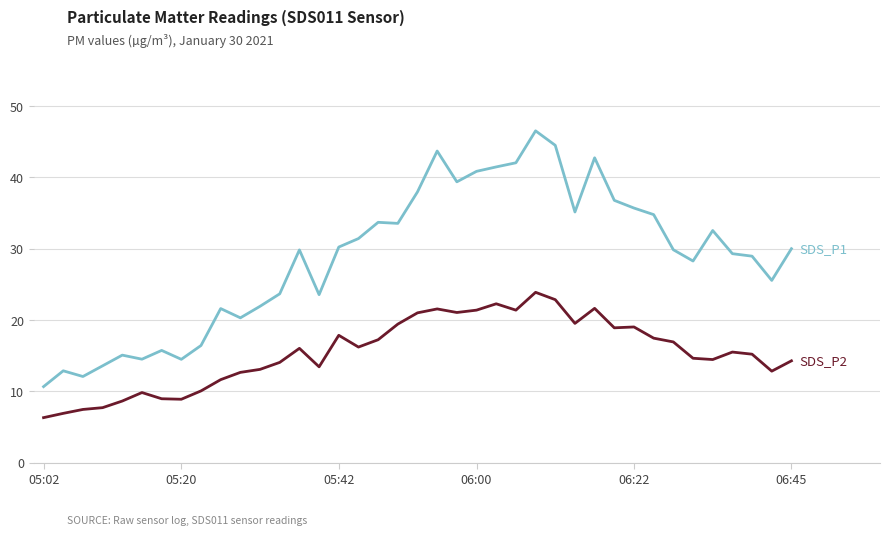

How many lines are shown in the chart?

2